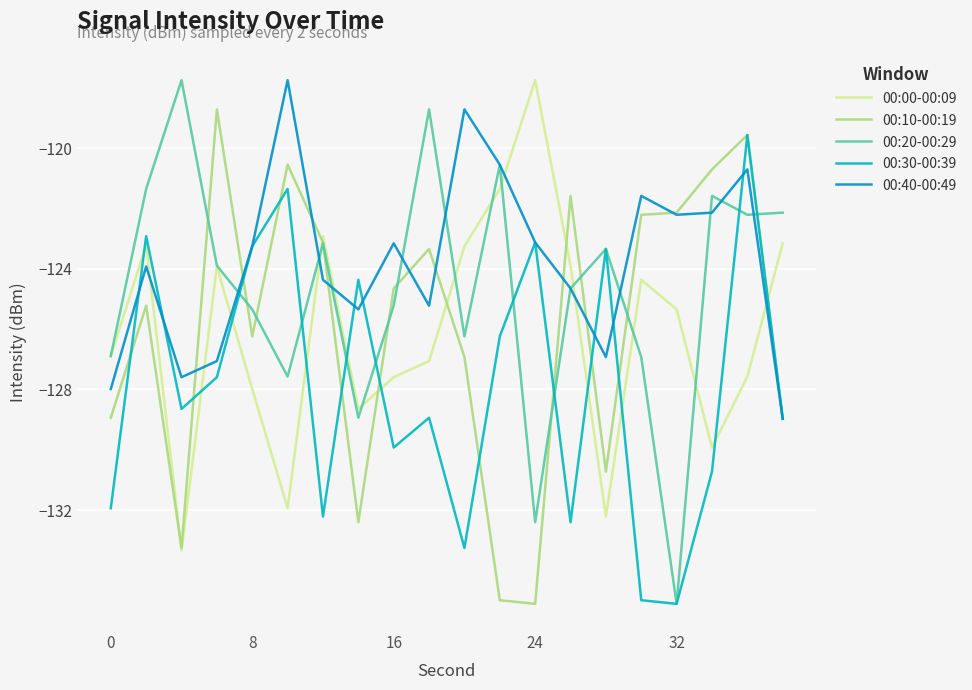

How many intersections are there between 00:30-00:39 and 00:00-00:09?

10